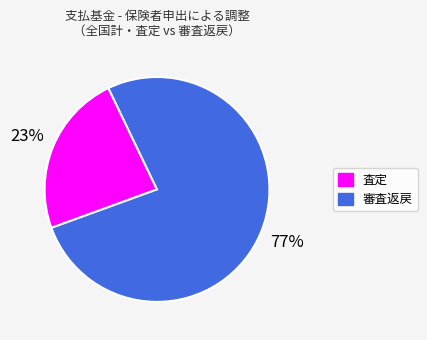

Is there any slice that represents more than half of the pie?

Yes